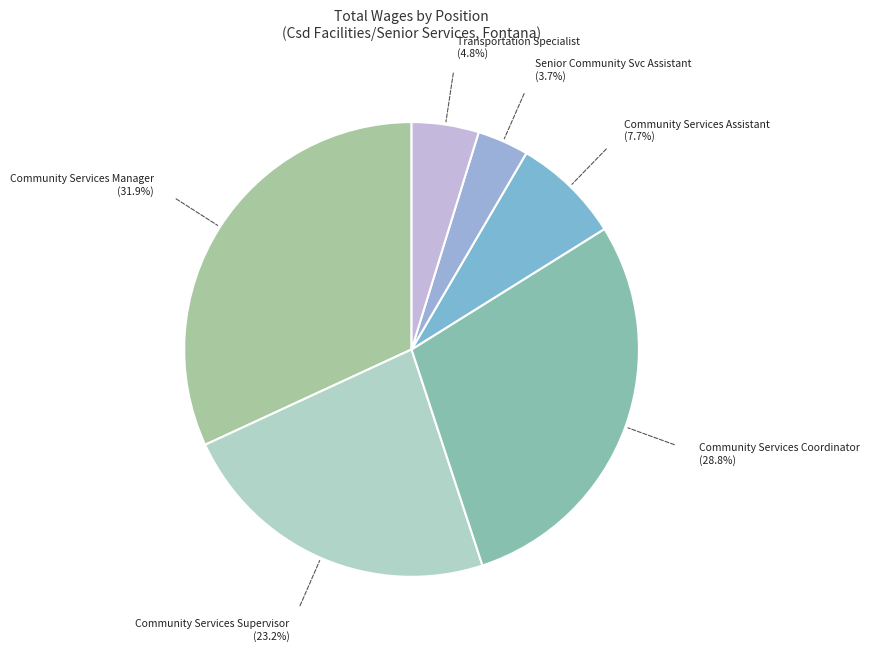

True or false: Community Services Assistant accounts for 8% of the total.

True